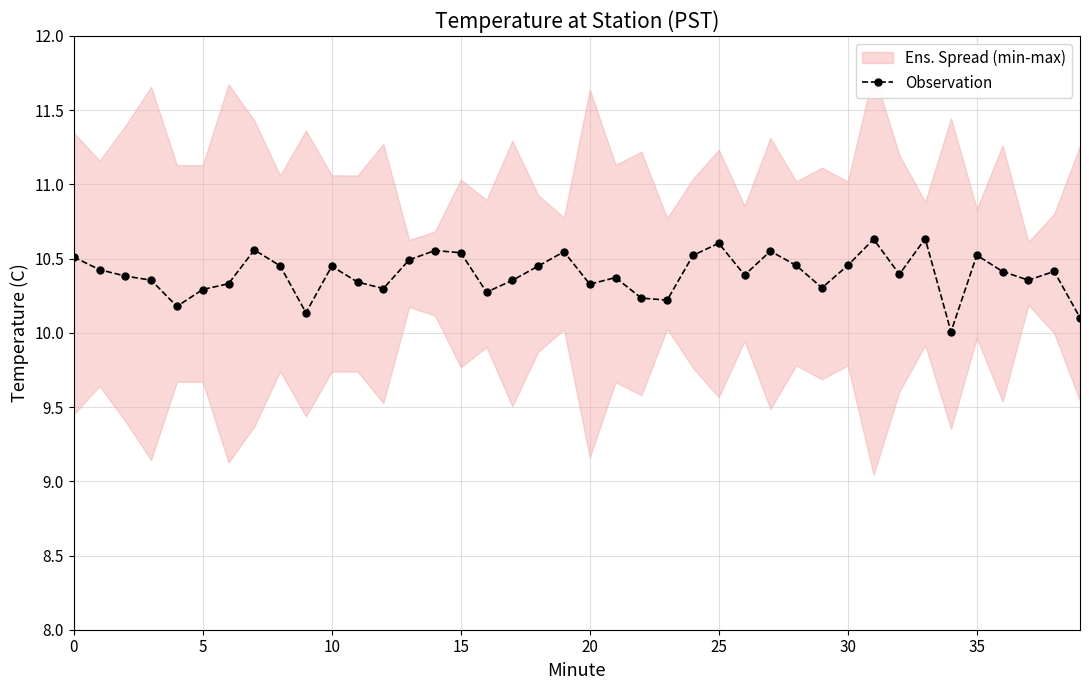

True or false: Observation has more than 0 points higher than both neighbors.

True